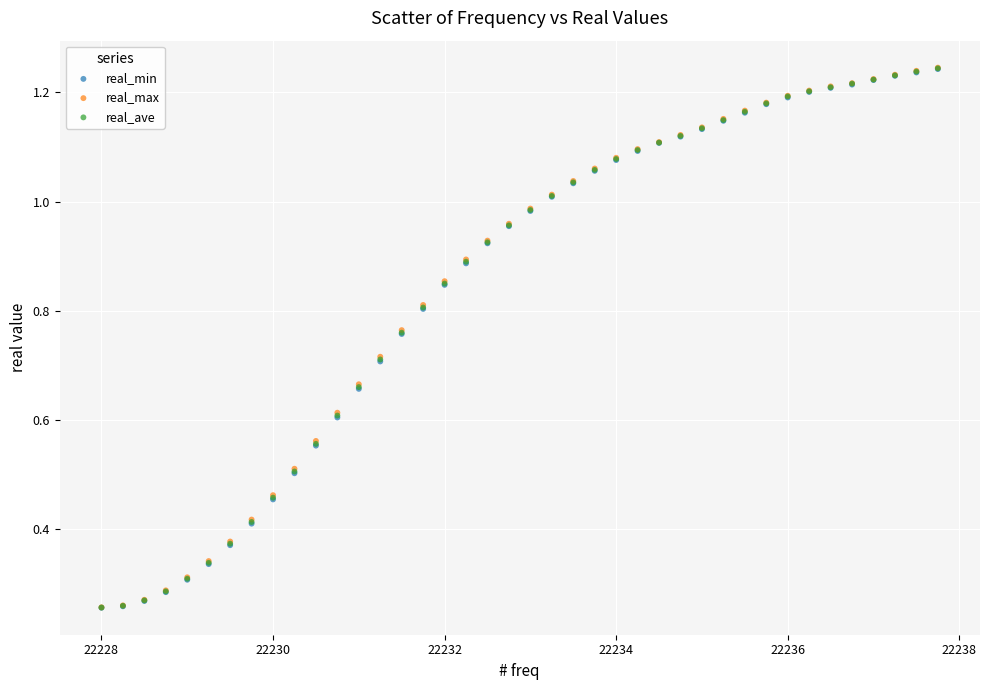

Which series has the widest spread of Y values?

real_max